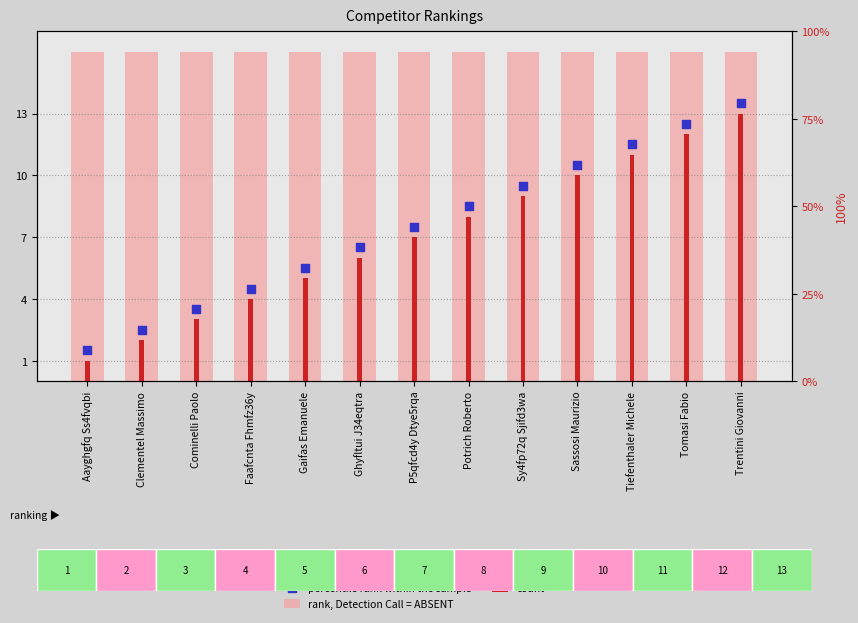

At how many categories does at least one series exceed 2?

13